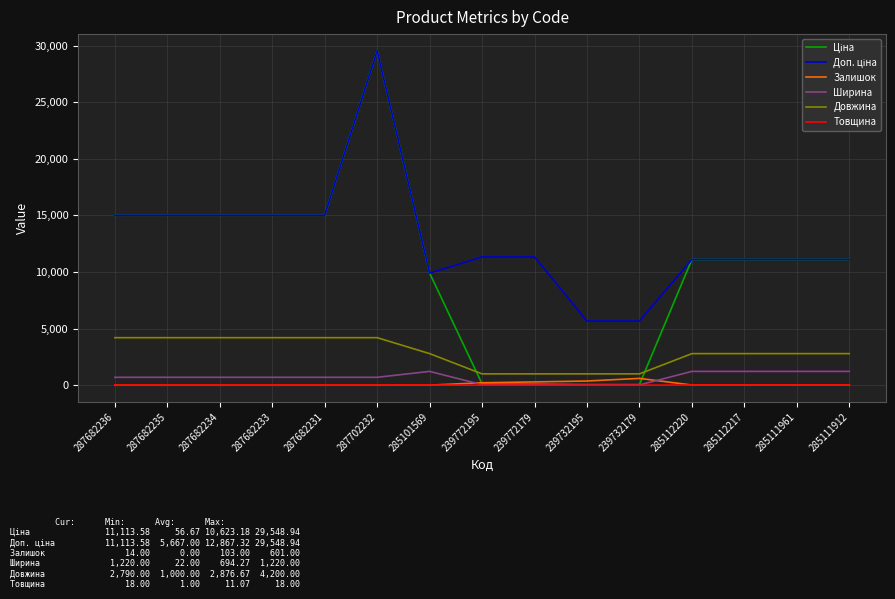

True or false: Товщина has a value of 18.0 at 285111912.

True